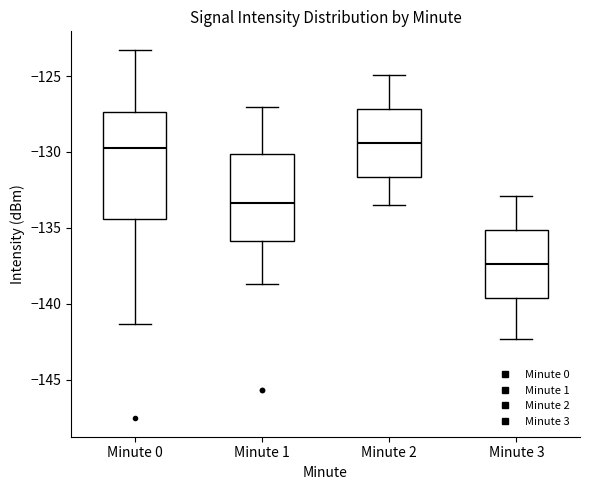

Comparing the boxes themselves (not the whiskers), which one is the tallest?

Minute 0